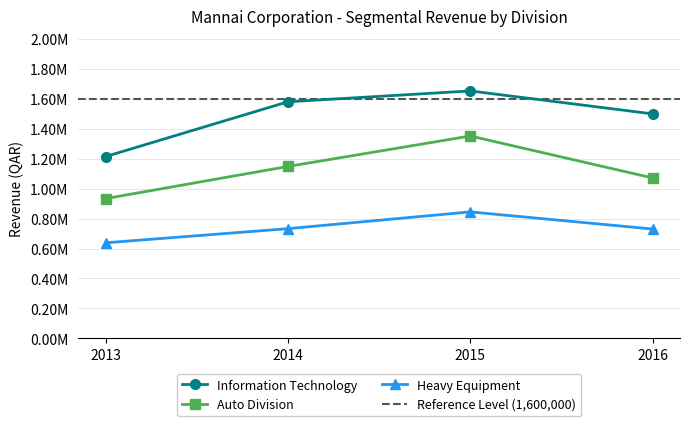

Which series has the largest range (max minus min)?

Information Technology